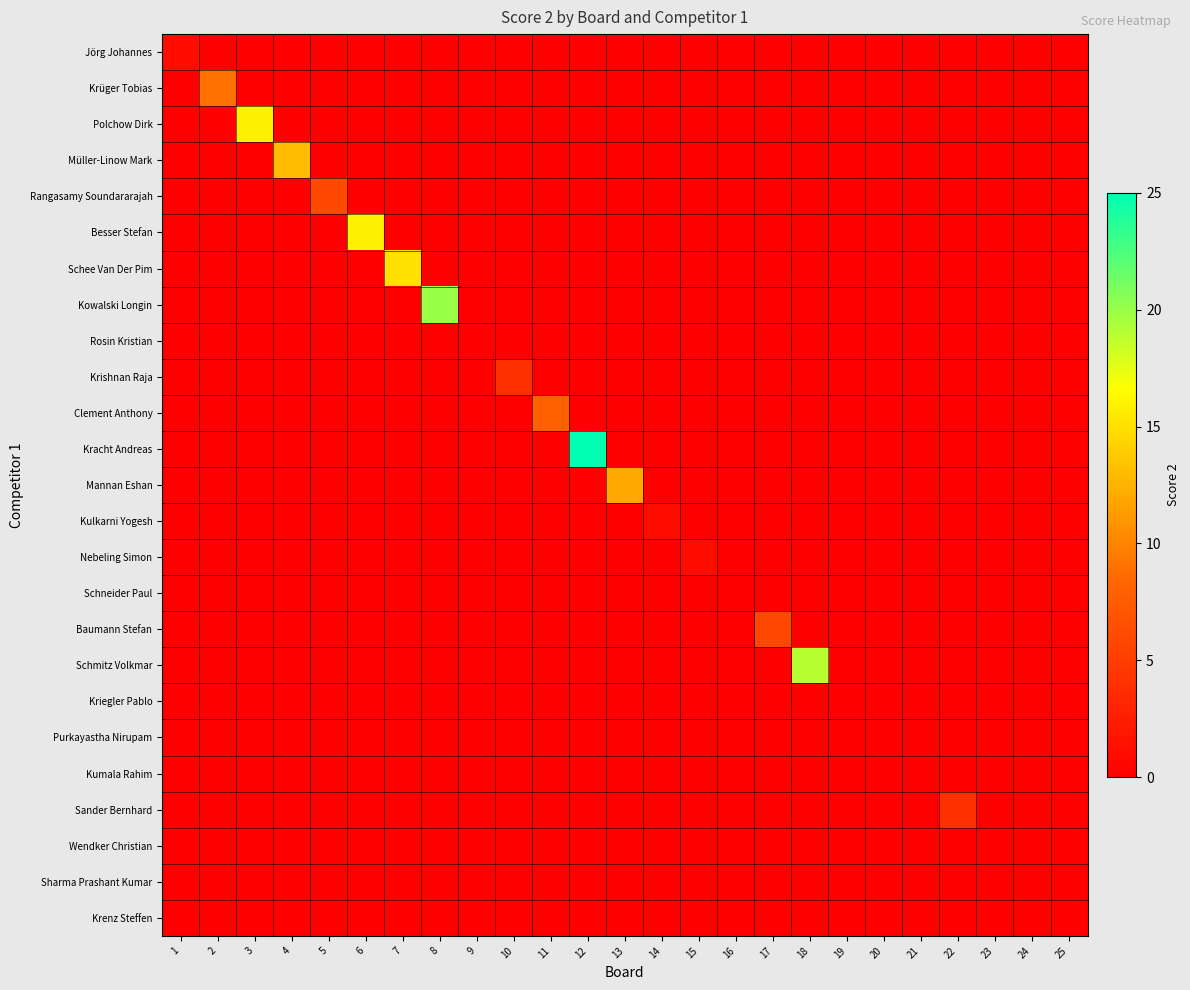

Between 15 and 11, which is larger?

15